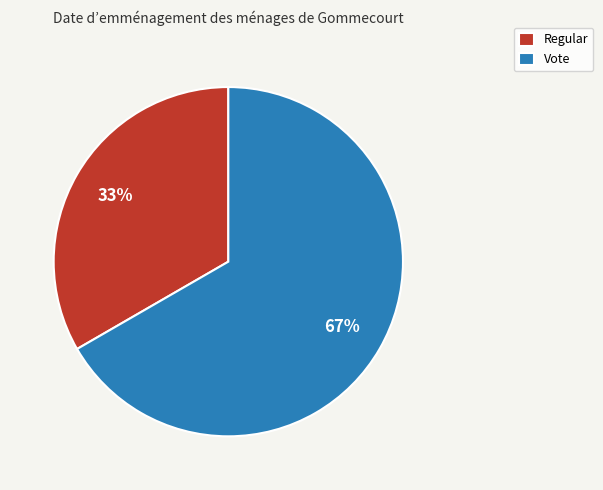

What is the largest slice in the pie chart?

Vote